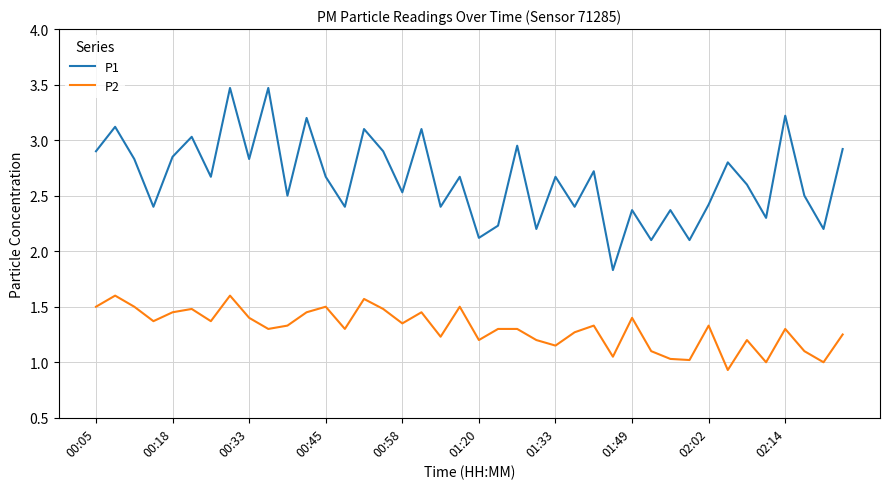

What is the maximum value for P1?

3.5